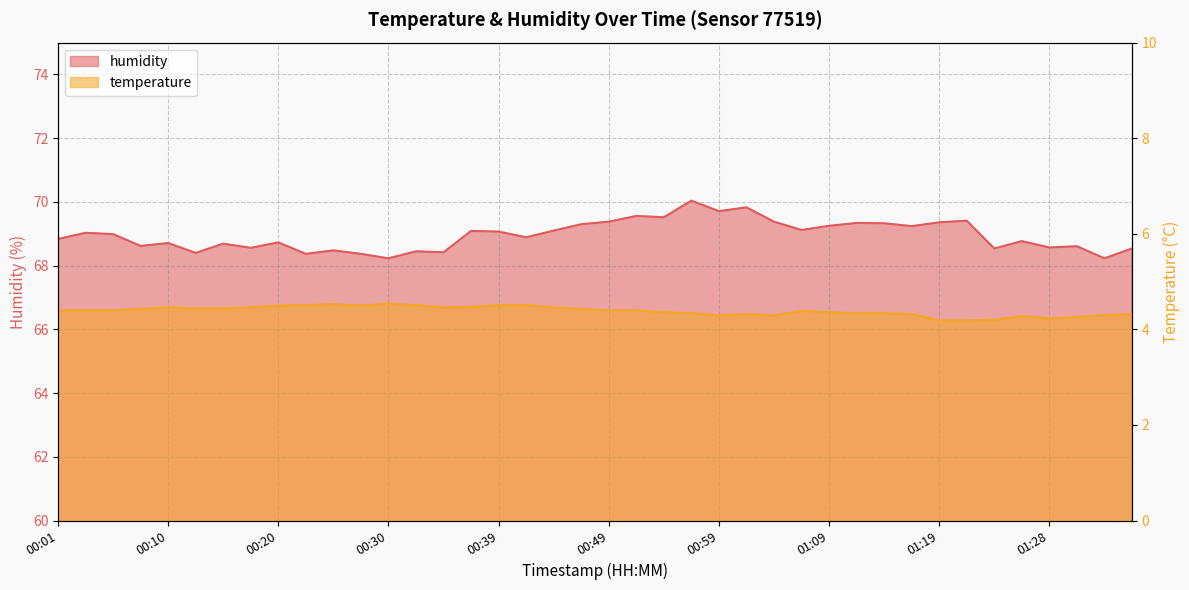

The value of humidity at 01:16 is 93.6. True or false?

False